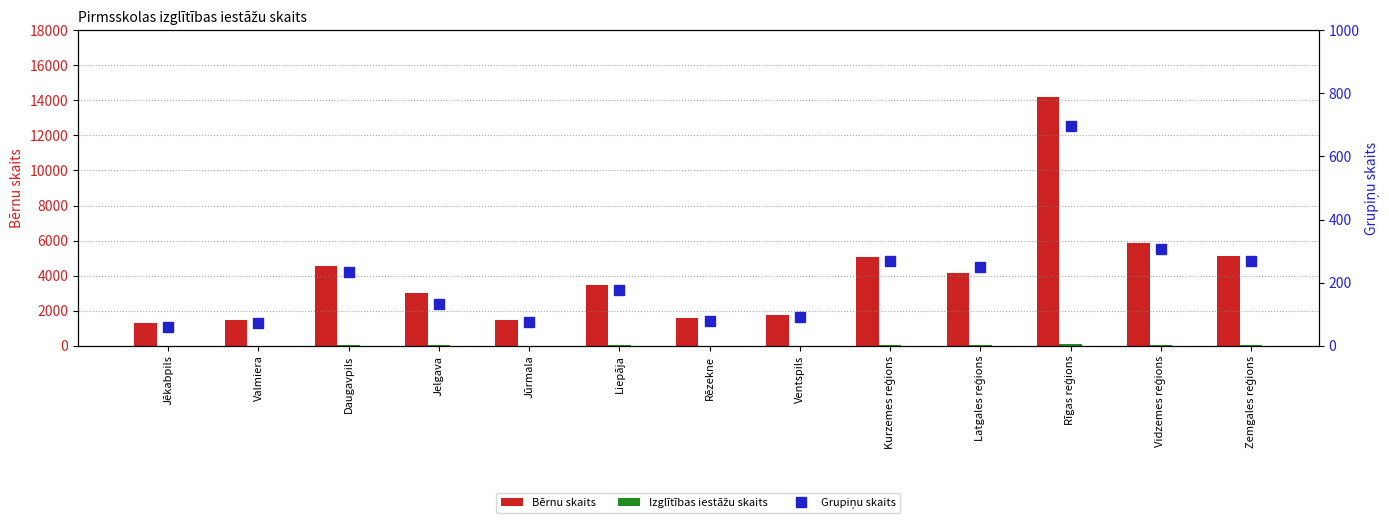

At which category is the sum across all series the highest?

Rīgas reģions